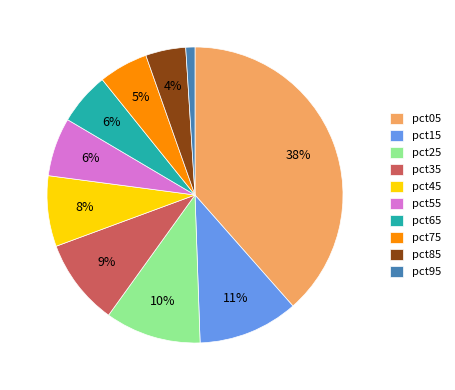

Which has a higher value, pct05 or pct85?

pct05